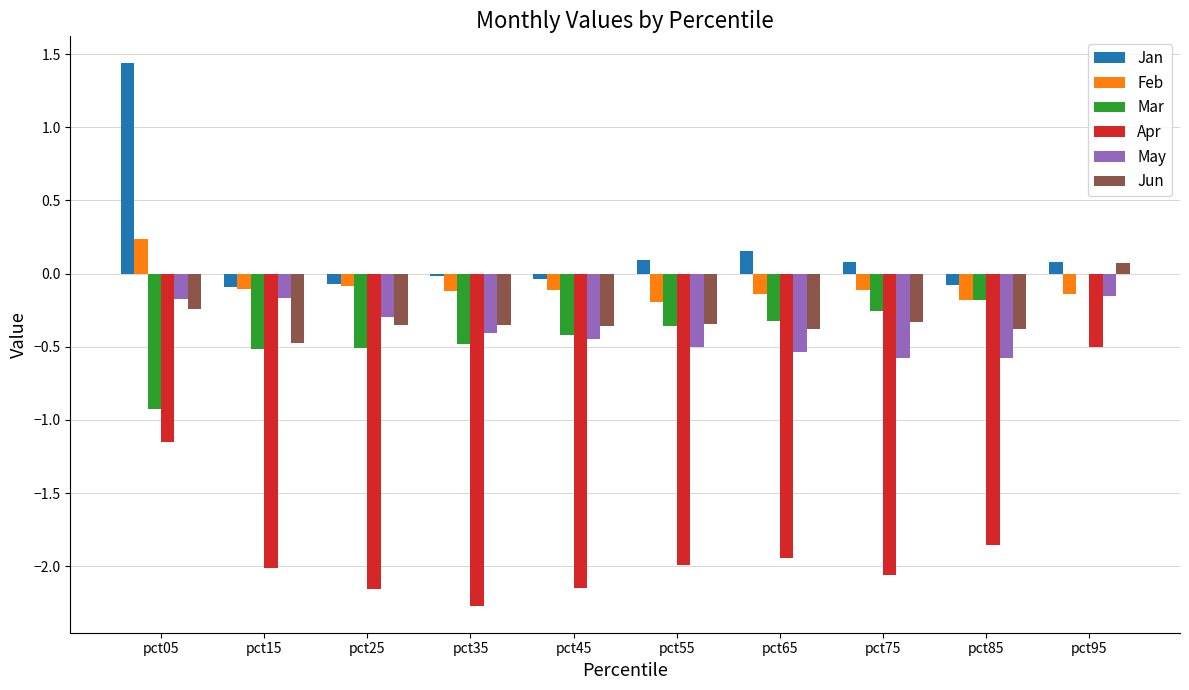

Which series has the largest total across all categories?

Jan